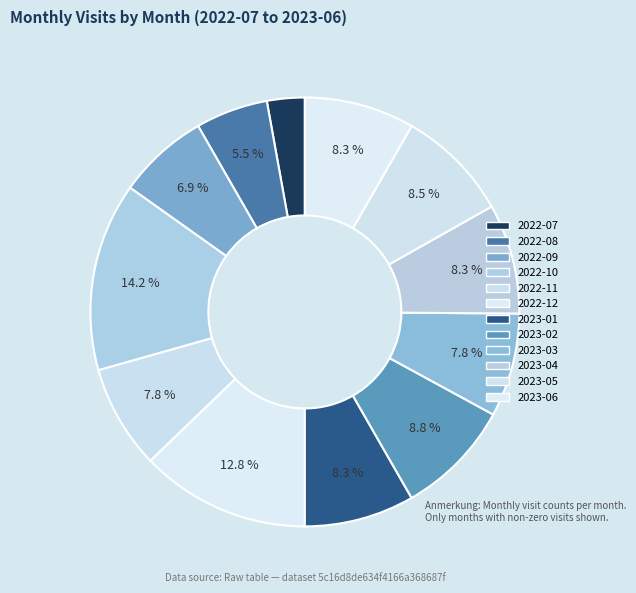

How many segments does this pie chart have?

12